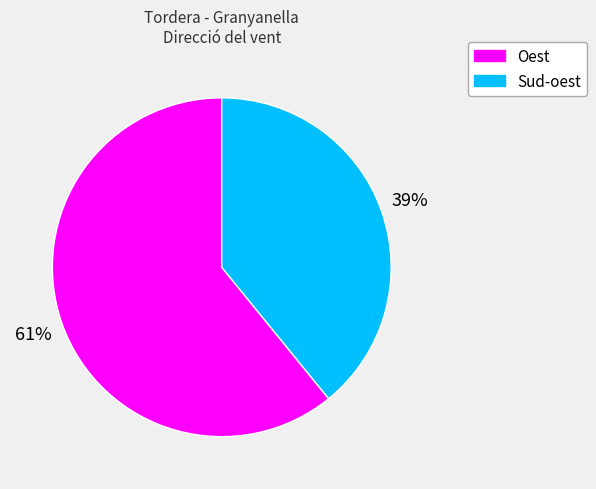

Is it true that Oest is 61% of the pie?

True